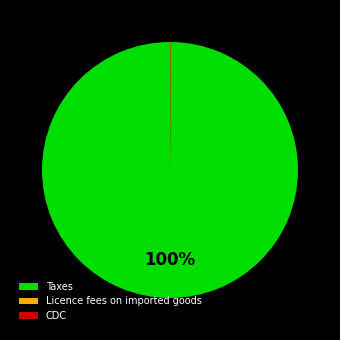

Is there a majority slice in this chart?

Yes